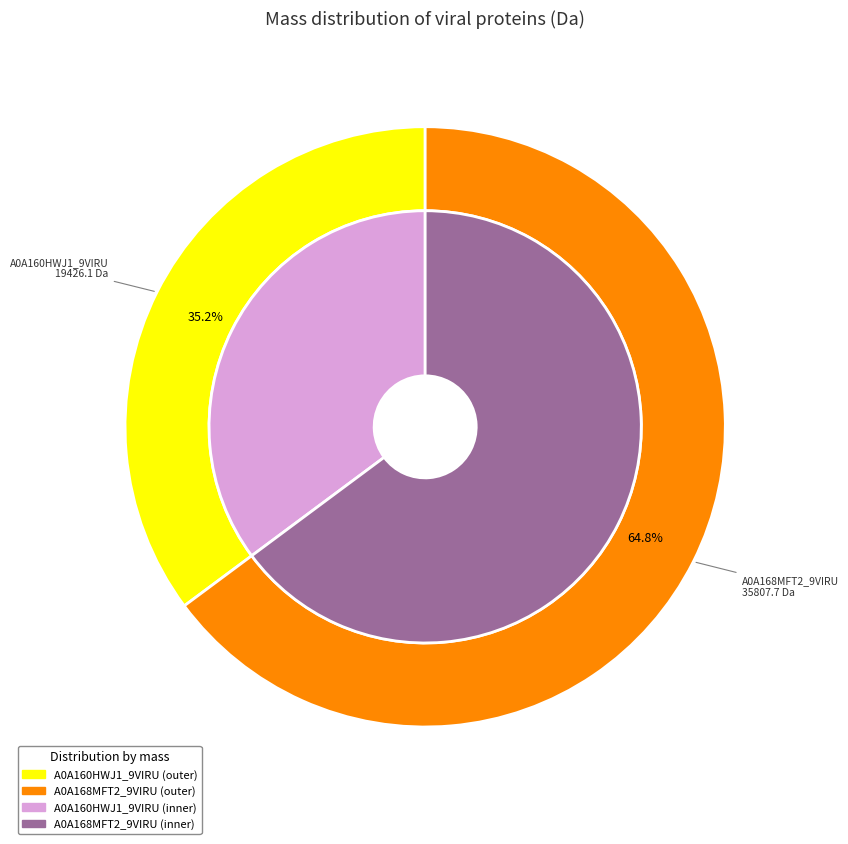

To the nearest percent, what is the difference between the A0A168MFT2_9VIRU and A0A160HWJ1_9VIRU slice percentages?

30%